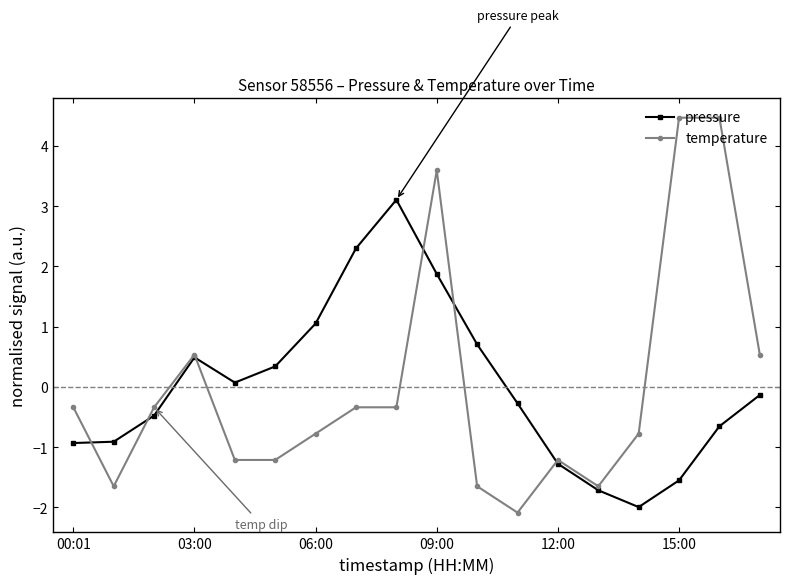

What is the value of the pressure point at the 4th from the left?

0.5